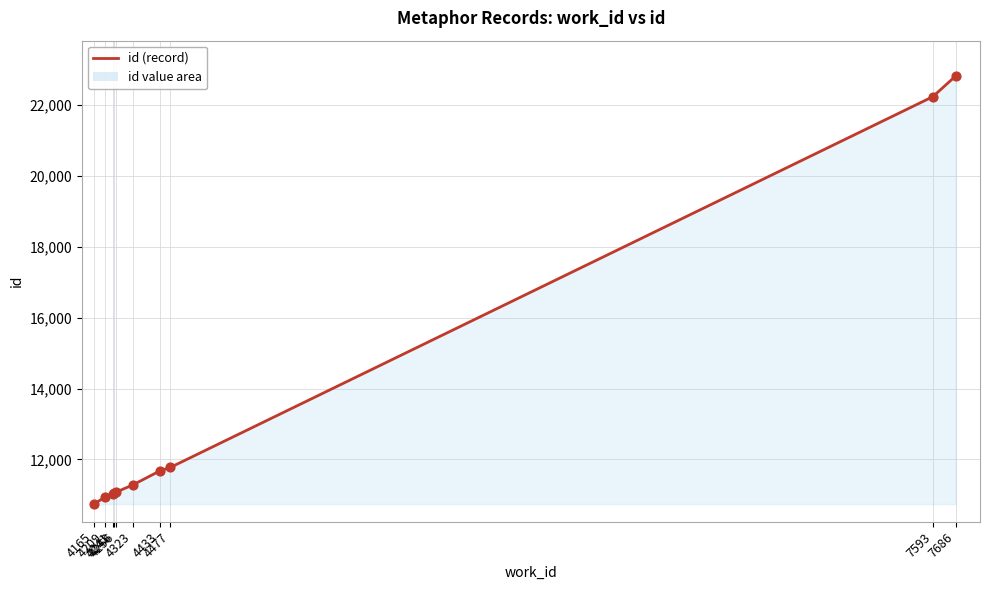

What is the ratio of the value at 7593 to the value at 4209?

2.0